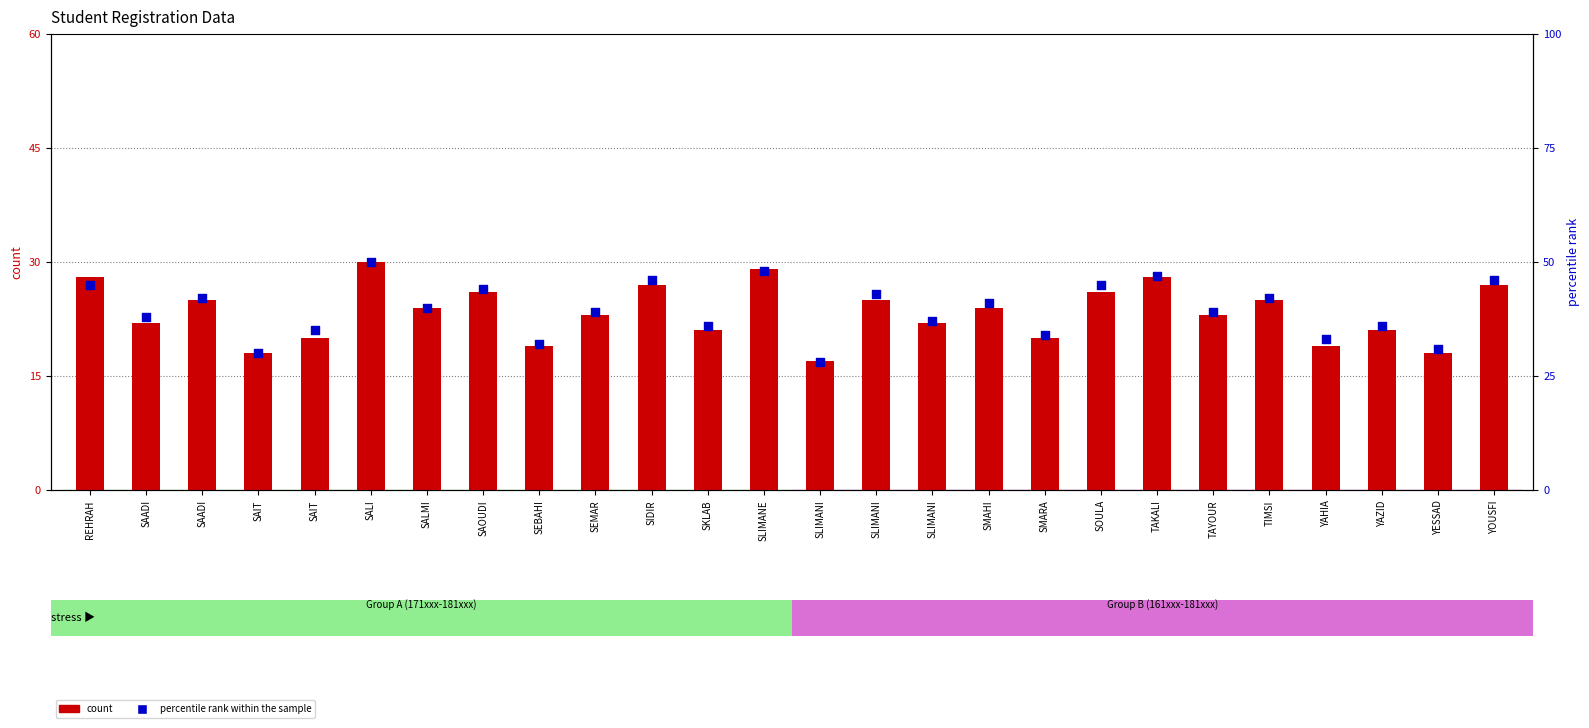

What is the total value across all series at SAADI?

60